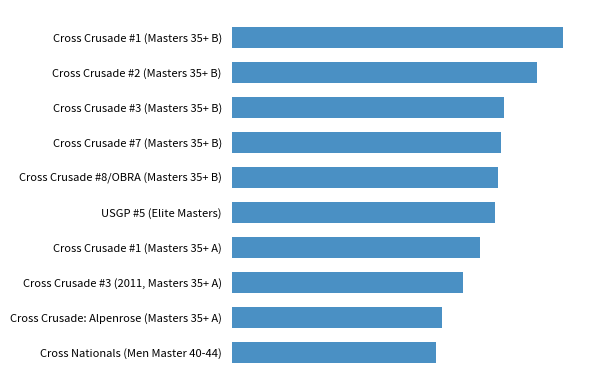

At which label is the value closest to 90?

Cross Crusade #8/OBRA (Masters 35+ B)